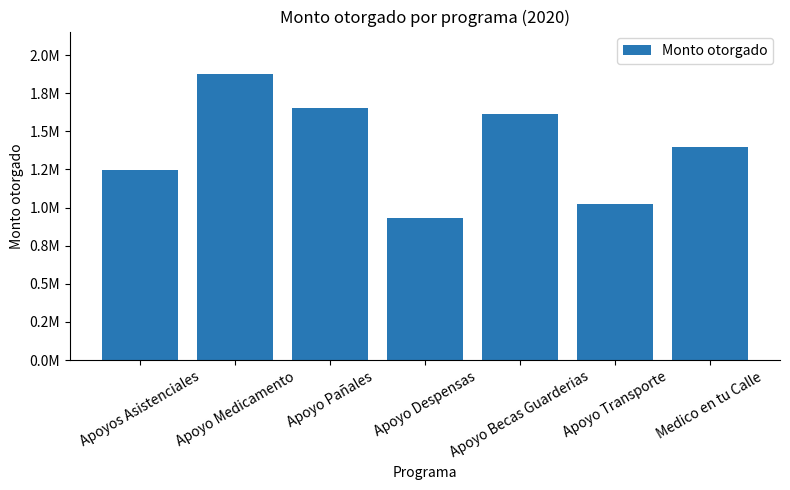

Reading left to right, transcribe all the data shown in this chart.

1243363.9	1873328.1	1653559.4	928980.0	1614910.0	1024300.0	1399527.7